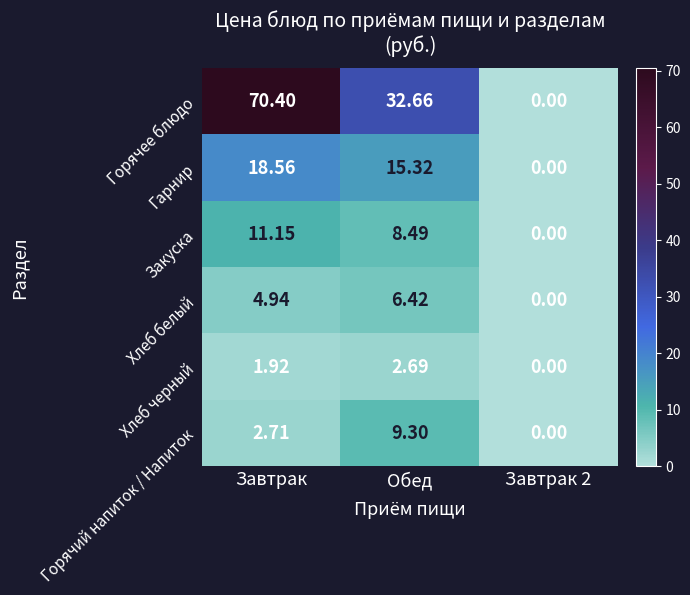

Is the value of Хлеб белый at Завтрак 2 greater than the value of Закуска at Обед?

No